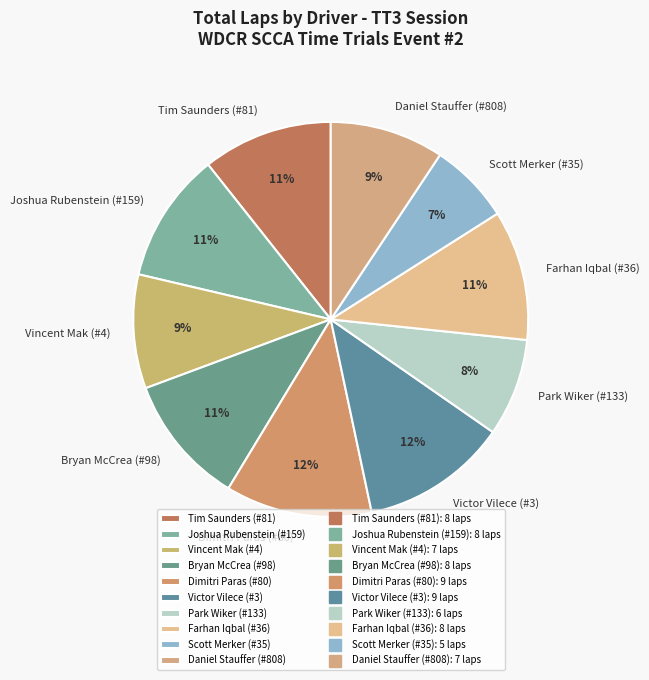

What percentage is the Daniel Stauffer (#808) slice, to the nearest percent?

9%